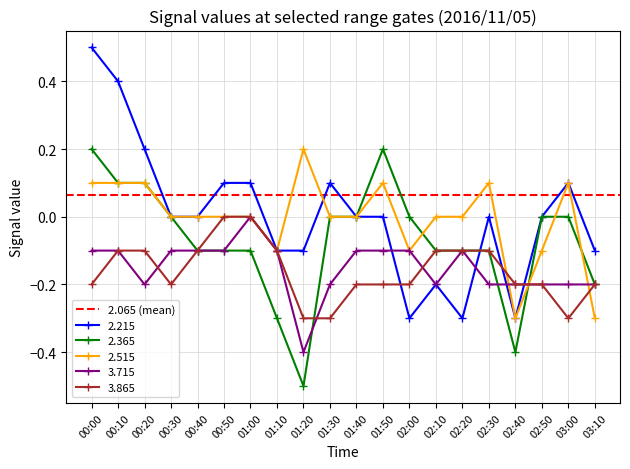

What position from the left is 00:10?

2